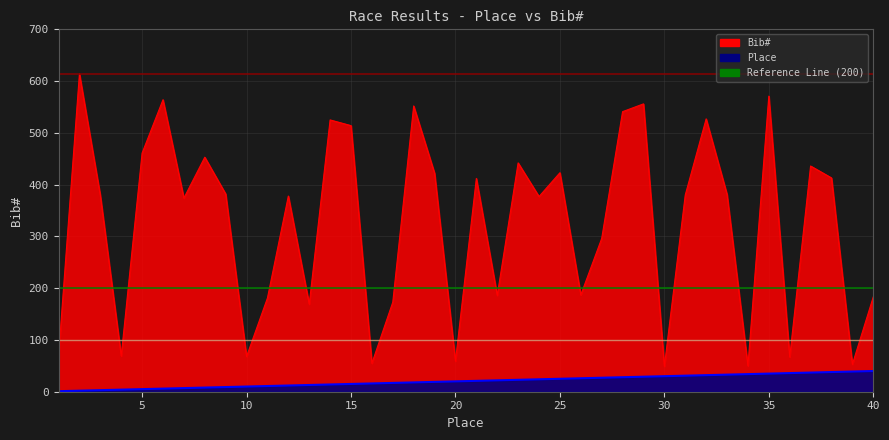

What value does the Place series have at 13, to the nearest 5?

15